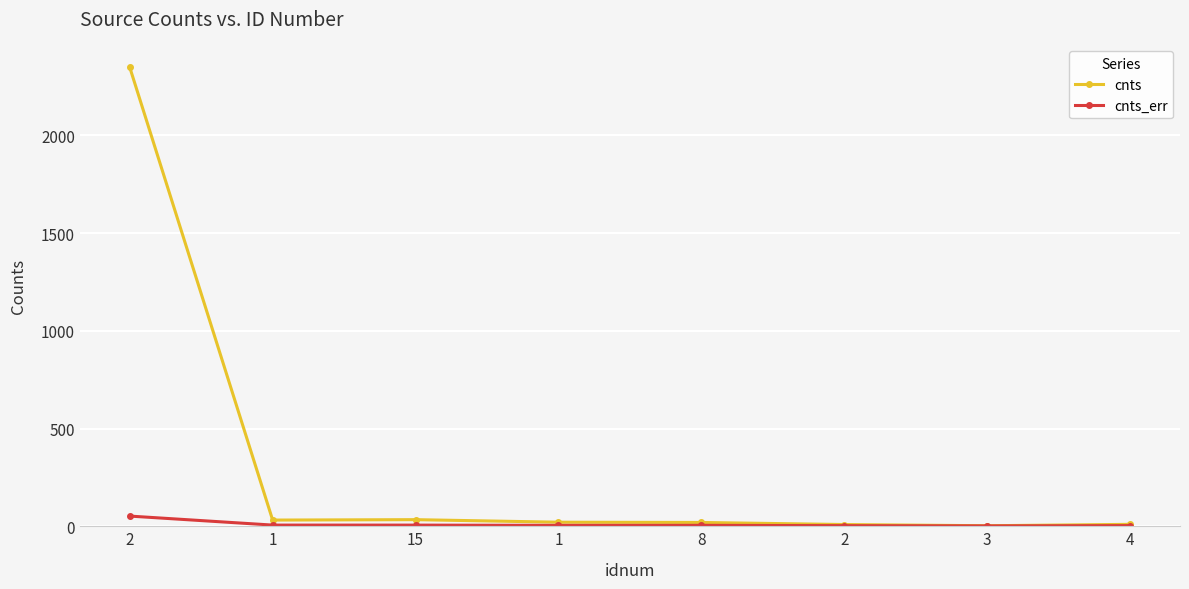

List the series in order of their peak value, lowest first.

cnts_err, cnts